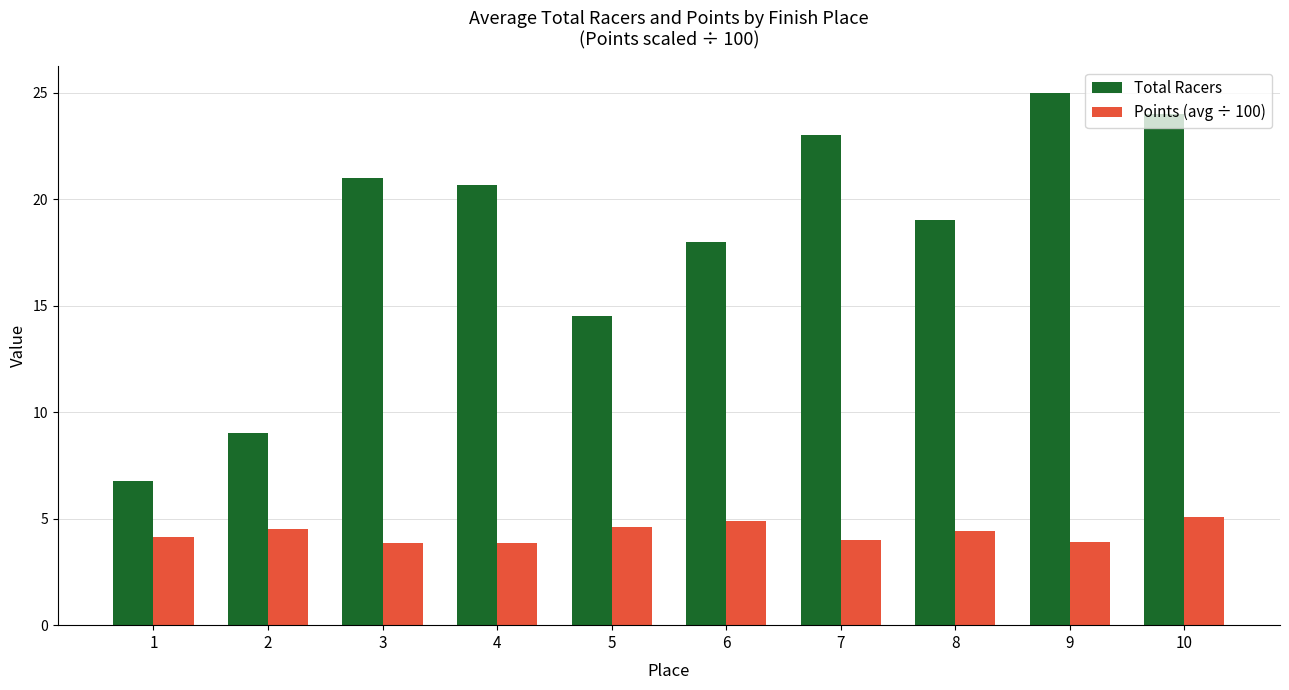

What is the value of the Total Racers bar at the 3rd from the left?

21.0